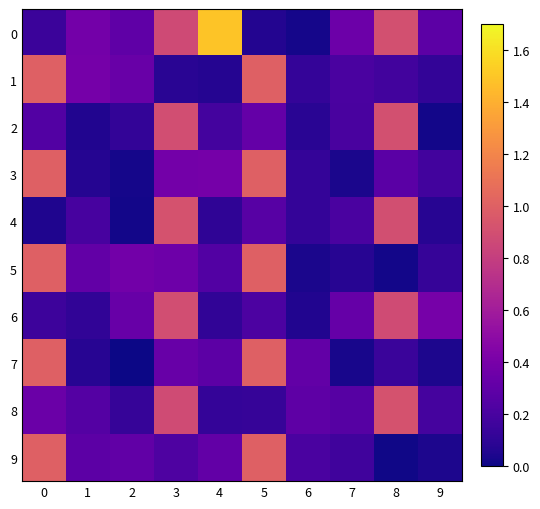

Reading left to right, extract all data points from this chart.

0: 0=0.1	1=0.4	2=0.3	3=0.9	4=1.5	5=0.1	6=0.0	7=0.3	8=0.9	9=0.3
1: 0=1.0	1=0.4	2=0.3	3=0.1	4=0.1	5=1.0	6=0.1	7=0.2	8=0.2	9=0.1
2: 0=0.2	1=0.1	2=0.1	3=0.9	4=0.2	5=0.3	6=0.1	7=0.2	8=0.9	9=0.0
3: 0=1.0	1=0.1	2=0.0	3=0.4	4=0.4	5=1.0	6=0.1	7=0.0	8=0.3	9=0.2
4: 0=0.0	1=0.2	2=0.0	3=0.9	4=0.1	5=0.3	6=0.1	7=0.2	8=0.9	9=0.1
5: 0=1.0	1=0.3	2=0.4	3=0.4	4=0.2	5=1.0	6=0.0	7=0.1	8=0.0	9=0.1
6: 0=0.2	1=0.1	2=0.3	3=0.9	4=0.1	5=0.2	6=0.1	7=0.3	8=0.9	9=0.4
7: 0=1.0	1=0.1	2=0.0	3=0.3	4=0.3	5=1.0	6=0.3	7=0.0	8=0.1	9=0.0
8: 0=0.3	1=0.2	2=0.1	3=0.9	4=0.1	5=0.1	6=0.3	7=0.3	8=0.9	9=0.2
9: 0=1.0	1=0.3	2=0.3	3=0.2	4=0.3	5=1.0	6=0.2	7=0.2	8=0.0	9=0.0